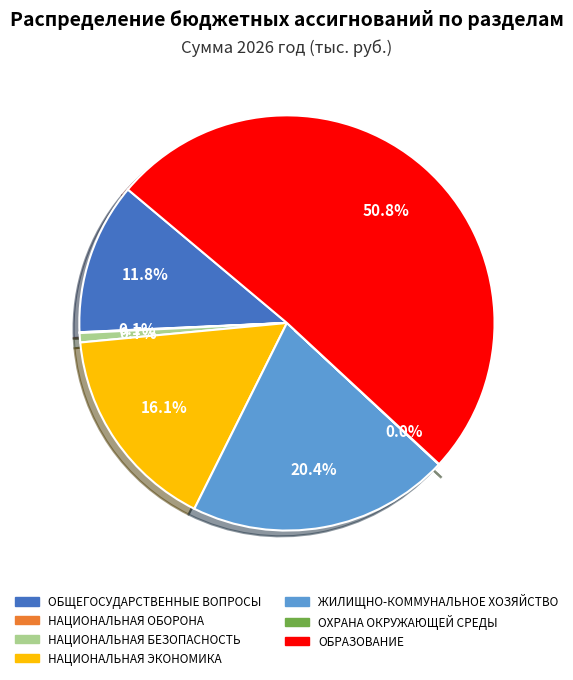

Approximately how many times larger is the value at ЖИЛИЩНО-КОММУНАЛЬНОЕ ХОЗЯЙСТВО compared to ОБЩЕГОСУДАРСТВЕННЫЕ ВОПРОСЫ?

1.7